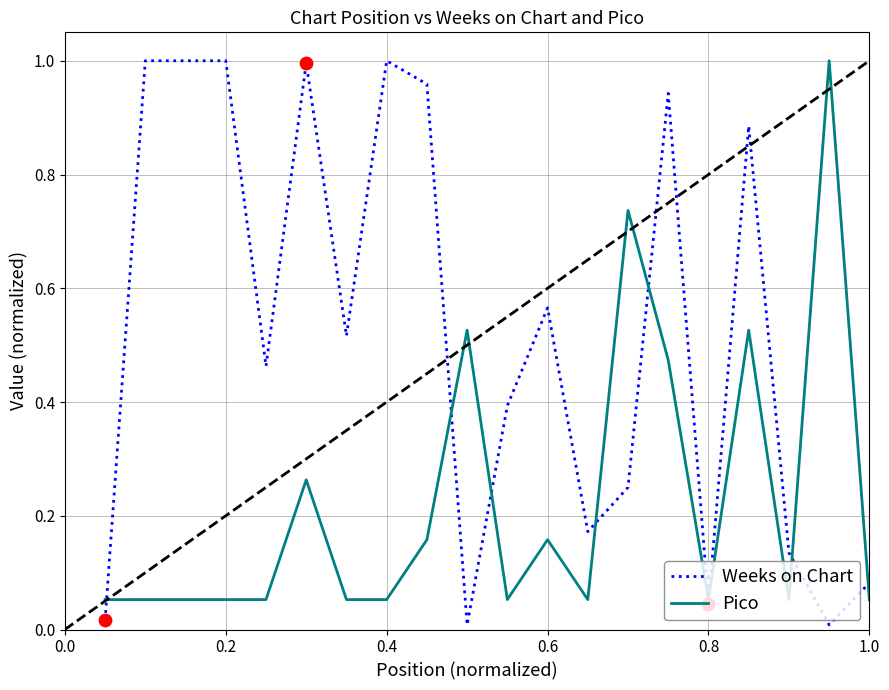

Which series has the largest range (max minus min)?

Weeks on Chart